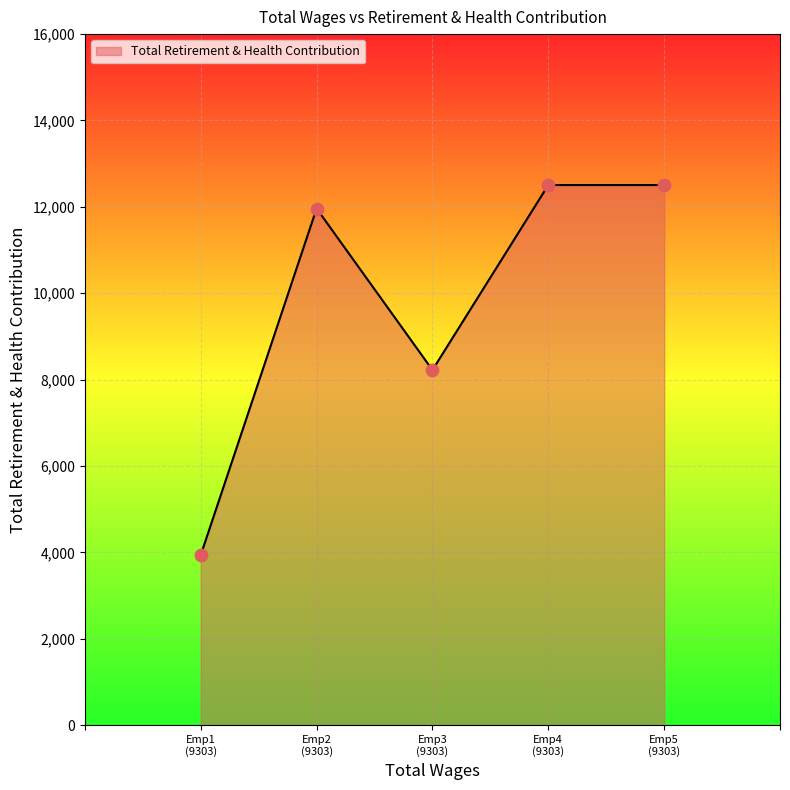

What is the maximum value shown in the chart?

12505